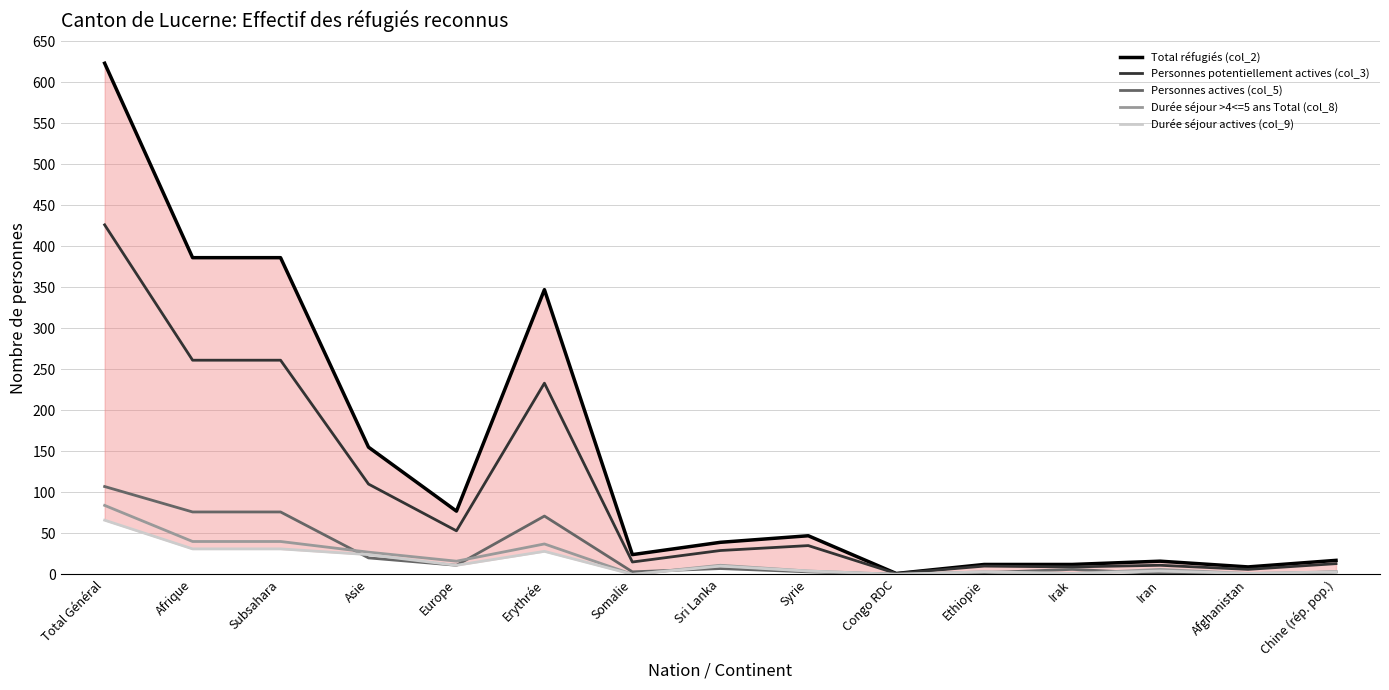

What is the difference between the second highest and second lowest values in the Durée séjour actives (col_9) series?

31